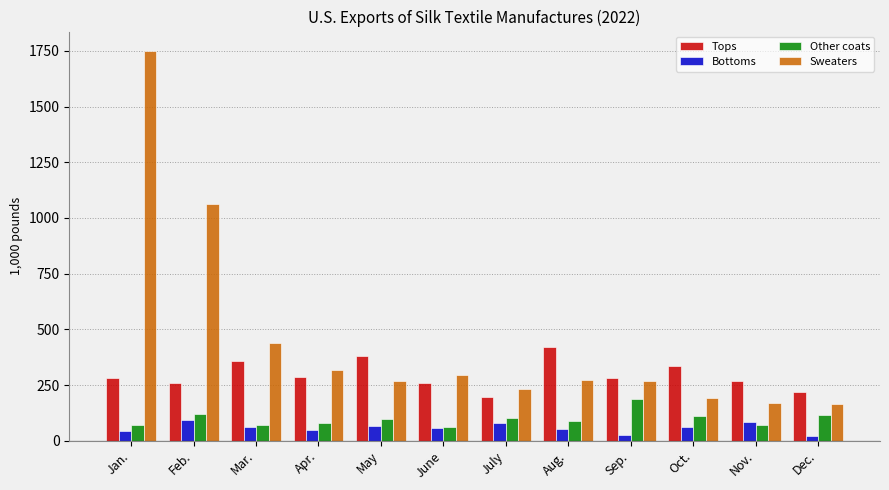

Is it true that Other coats equals 120.6 at Feb.?

True